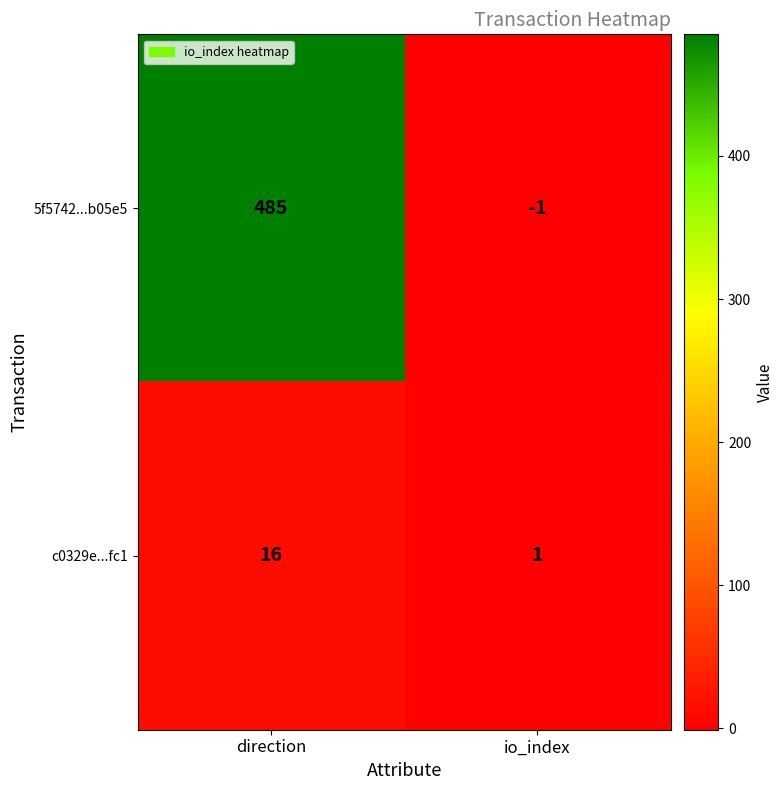

At which label is c0329e...fc1 closest to 8?

io_index